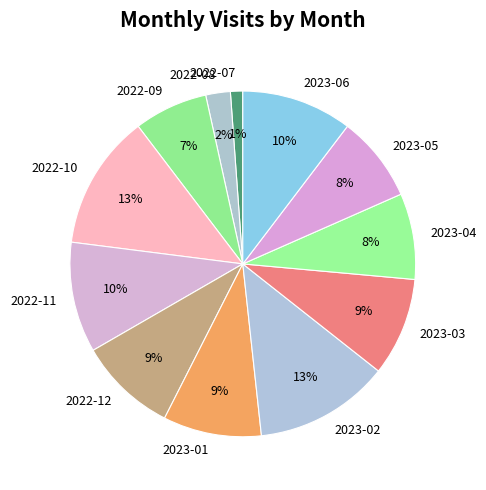

To the nearest percent, what is the difference between the 2023-04 and 2023-01 slice percentages?

1%